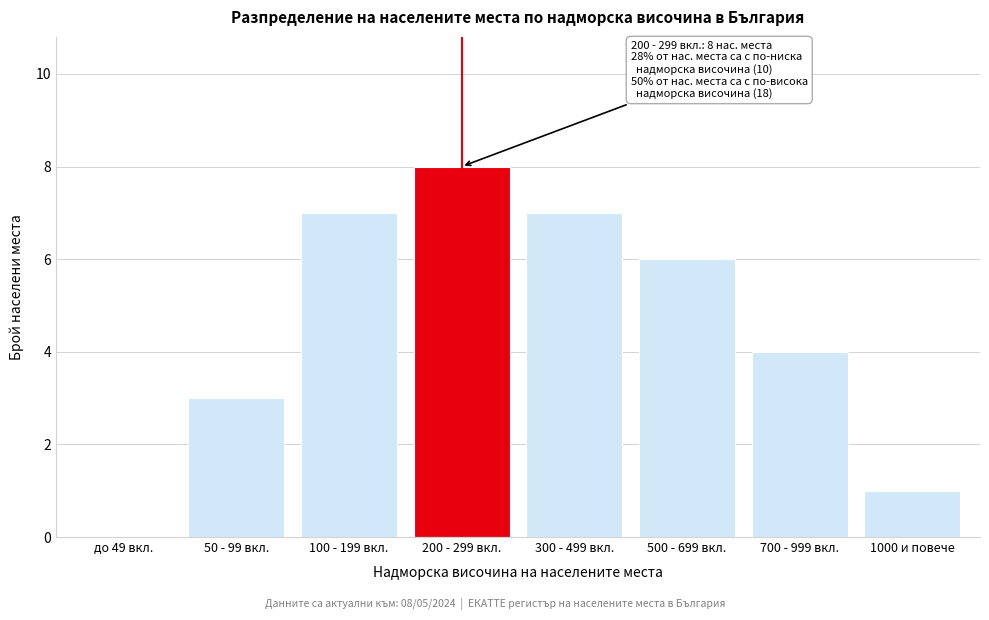

Reading right to left, list all the values displayed in this chart.

1000 и повече=1	700 - 999 вкл.=4	500 - 699 вкл.=6	300 - 499 вкл.=7	200 - 299 вкл.=8	100 - 199 вкл.=7	50 - 99 вкл.=3	до 49 вкл.=0